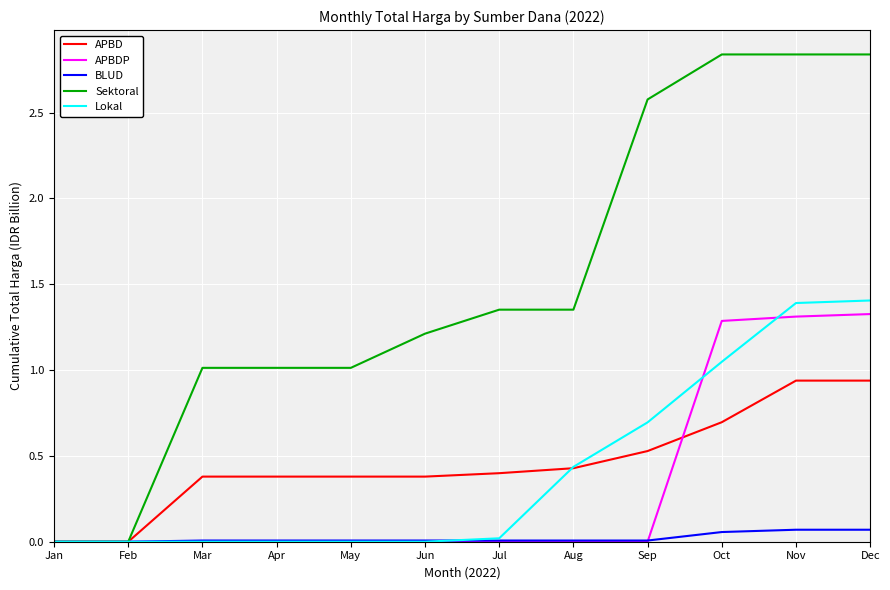

Where does the Sektoral series first go above 1?

Mar